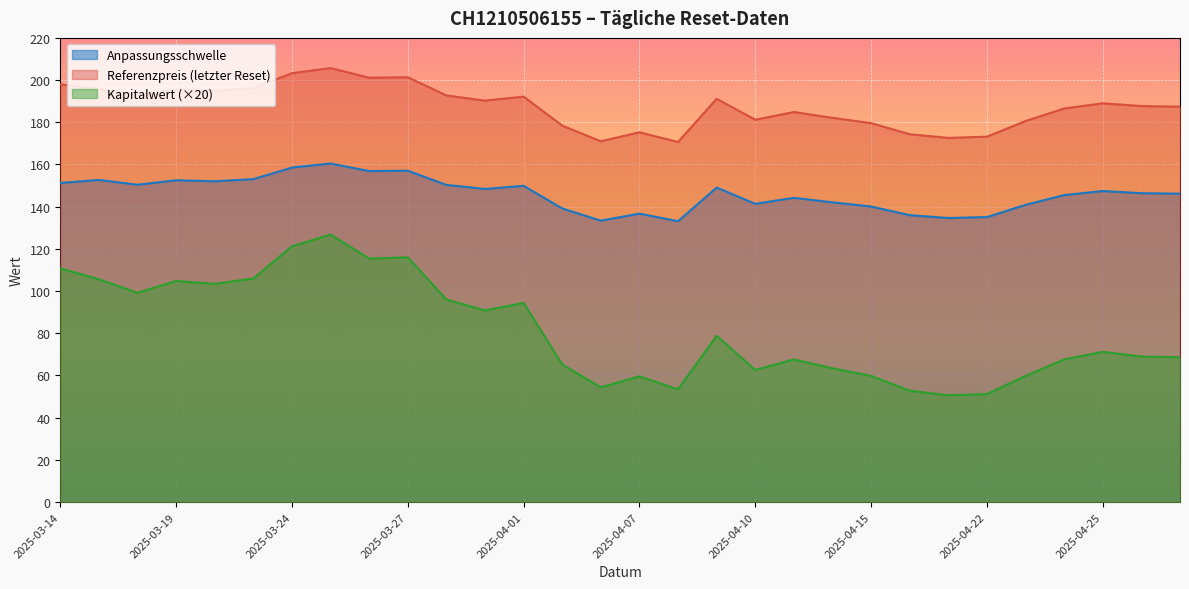

List the series in order of their peak value, lowest first.

Kapitalwert (×20), Anpassungsschwelle, Referenzpreis (letzter Reset)